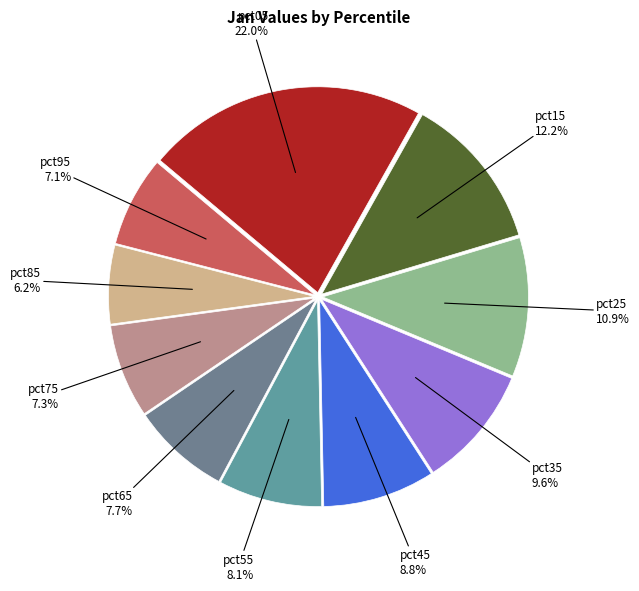

Rank the categories by value from lowest to highest.

pct85, pct95, pct75, pct65, pct55, pct45, pct35, pct25, pct15, pct05